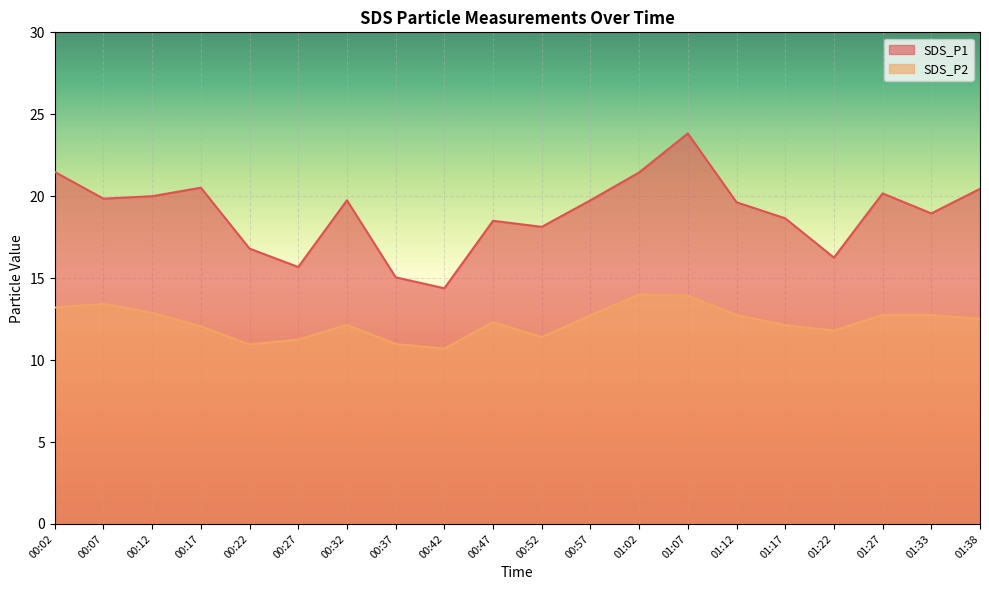

True or false: SDS_P1 and SDS_P2 cross at least once.

False